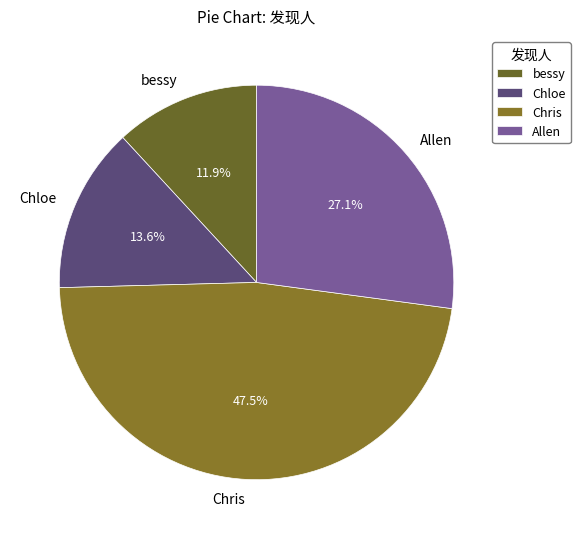

Which category has the smallest portion of the pie?

bessy